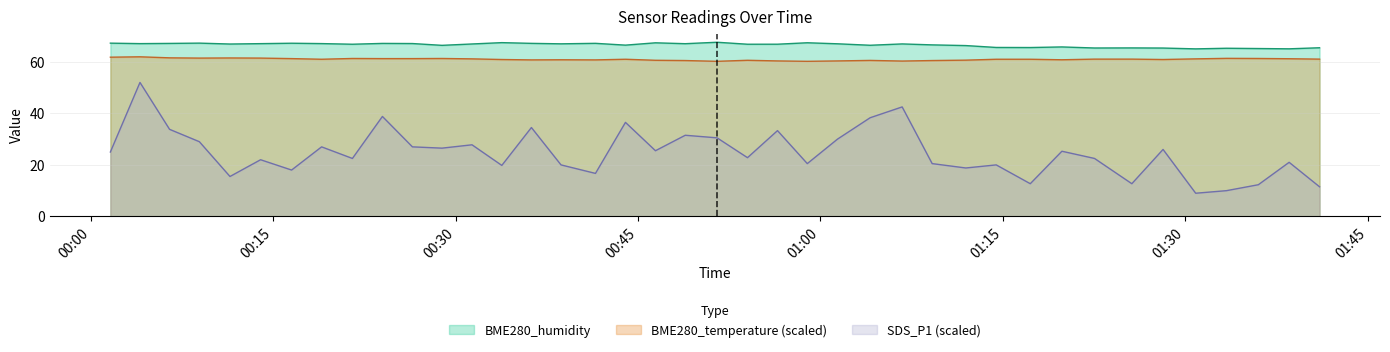

Is it true that SDS_P1 equals 2.5 at 2021/06/04 01:19:51?

True